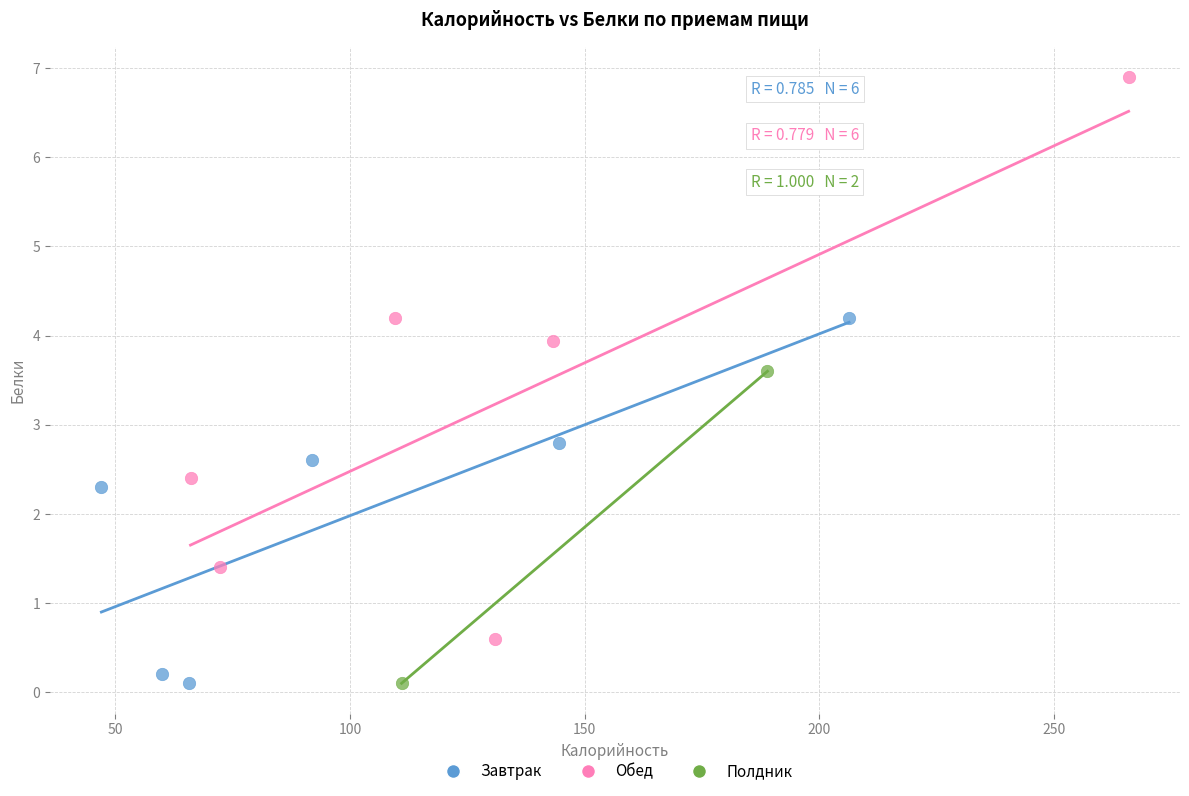

What are all the series names shown in the legend?

Завтрак, Обед, Полдник